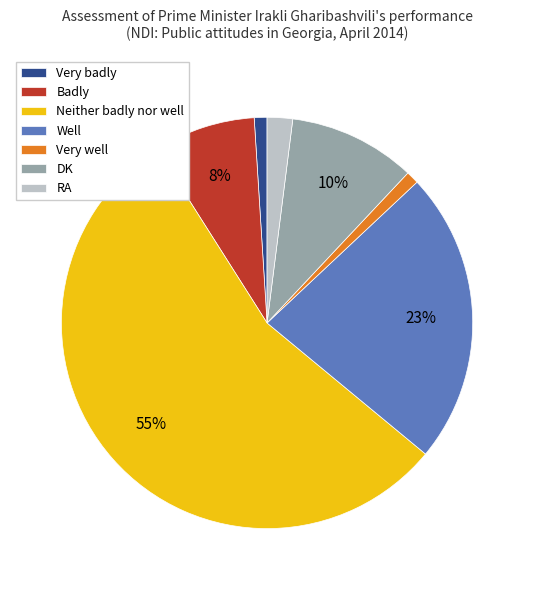

How many slices are in this pie chart?

7